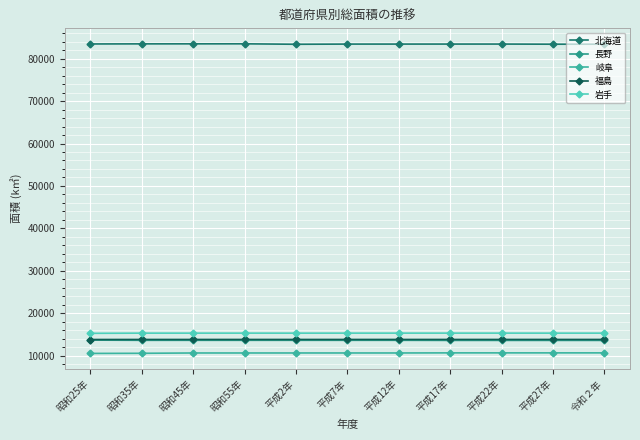

How many data points in 福島 are above 13782?

7